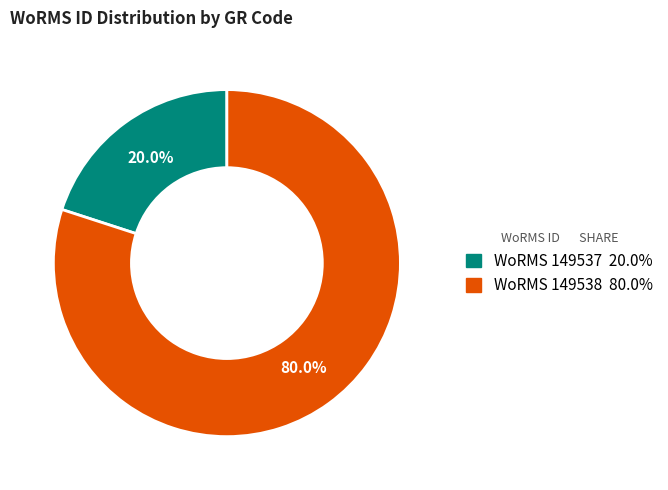

Is there a majority slice in this chart?

Yes